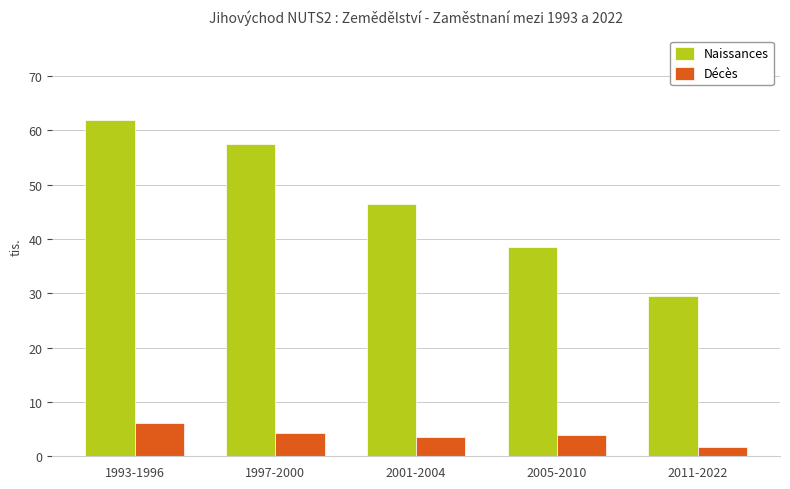

Are the bars horizontal?

No